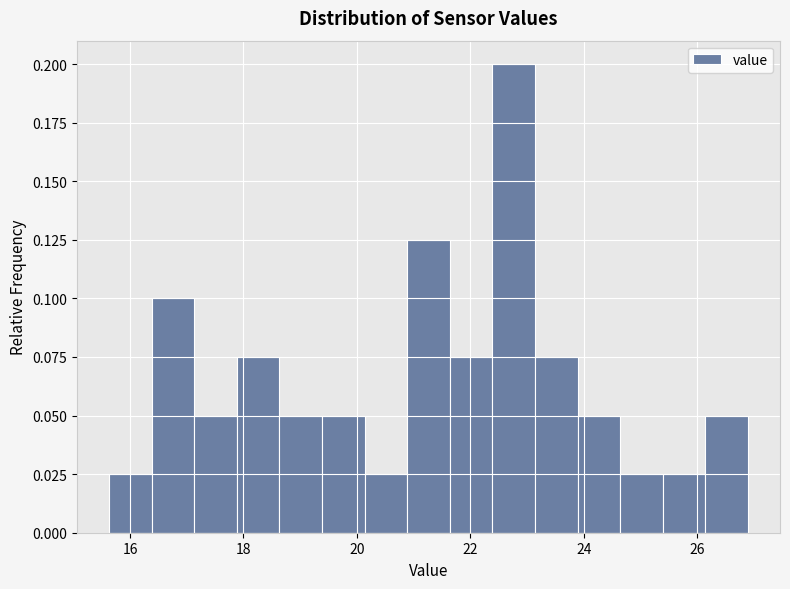

Around what value on the x-axis is the tallest bar? Give the approximate position of its centre, as read against the axis.

22.8